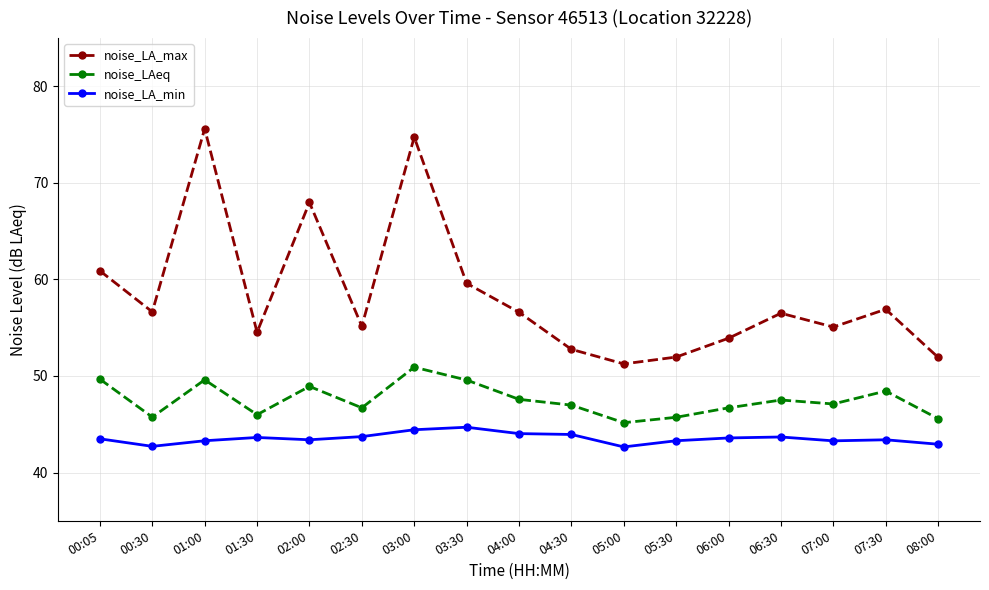

At which category is the sum across all series the highest?

03:00